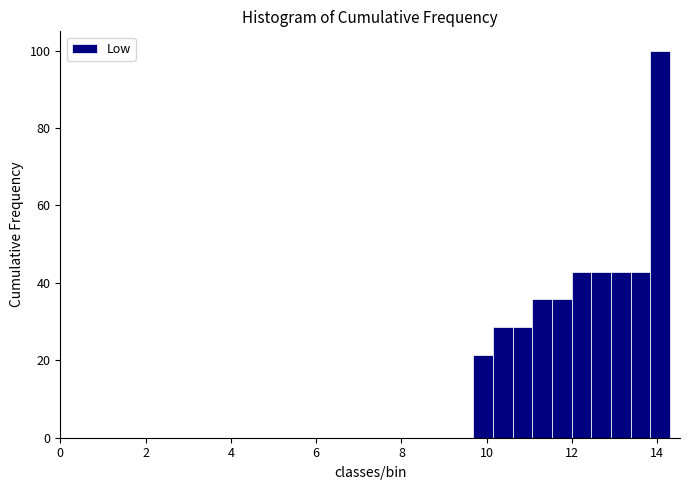

Around what value on the x-axis is the tallest bar? Give the approximate position of its centre, as read against the axis.

14.0